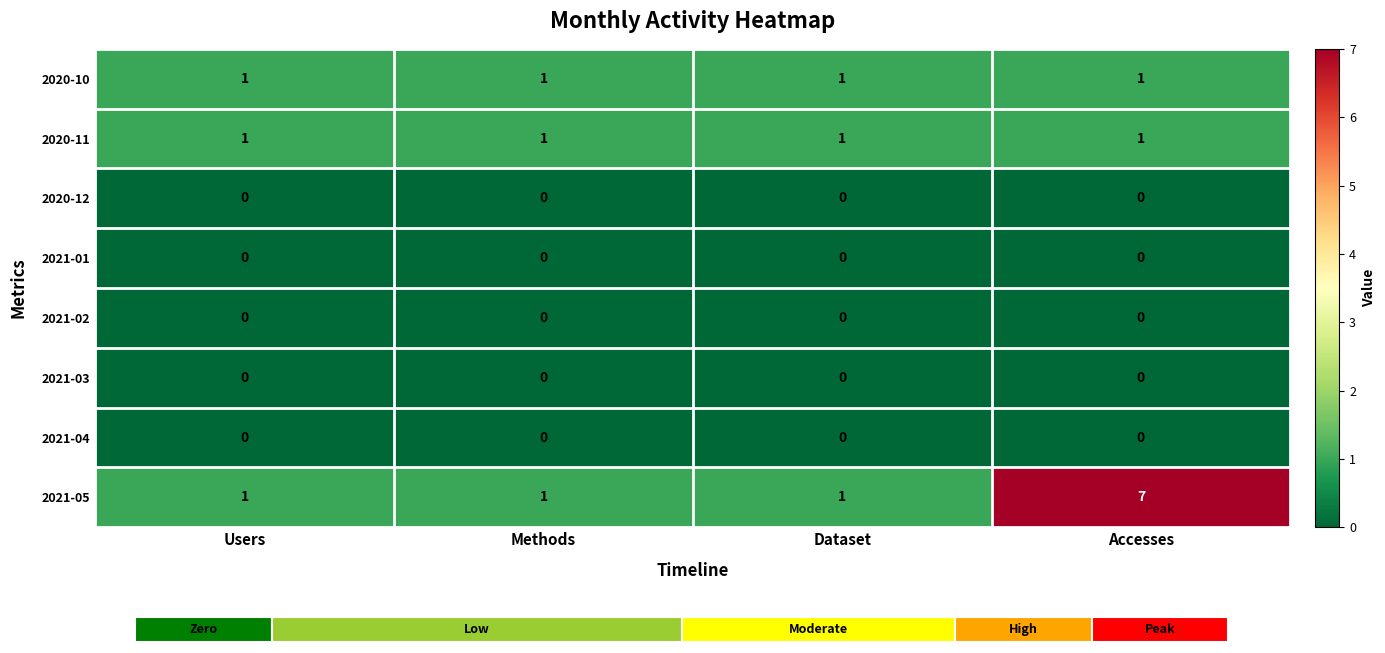

At Accesses, list the series in order from smallest to largest.

2020-12, 2021-01, 2021-02, 2021-03, 2021-04, 2020-10, 2020-11, 2021-05